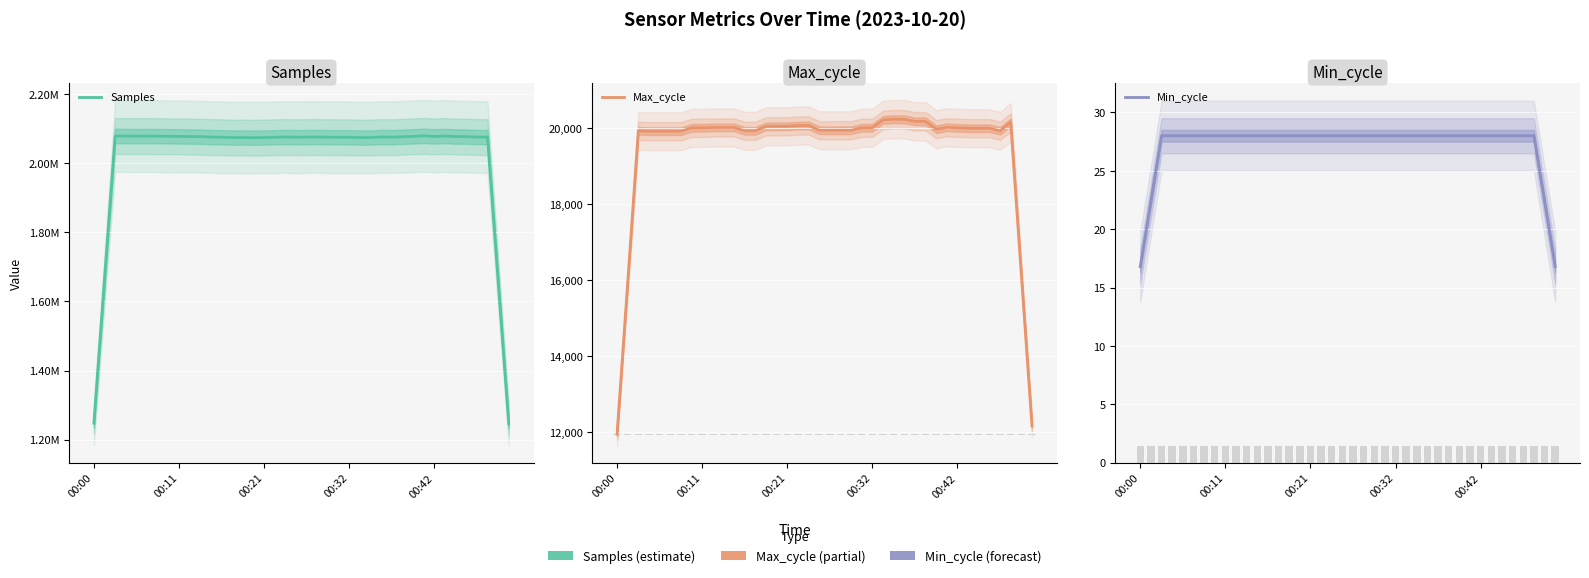

What is the difference between the highest and lowest values at 27?

2076019.4